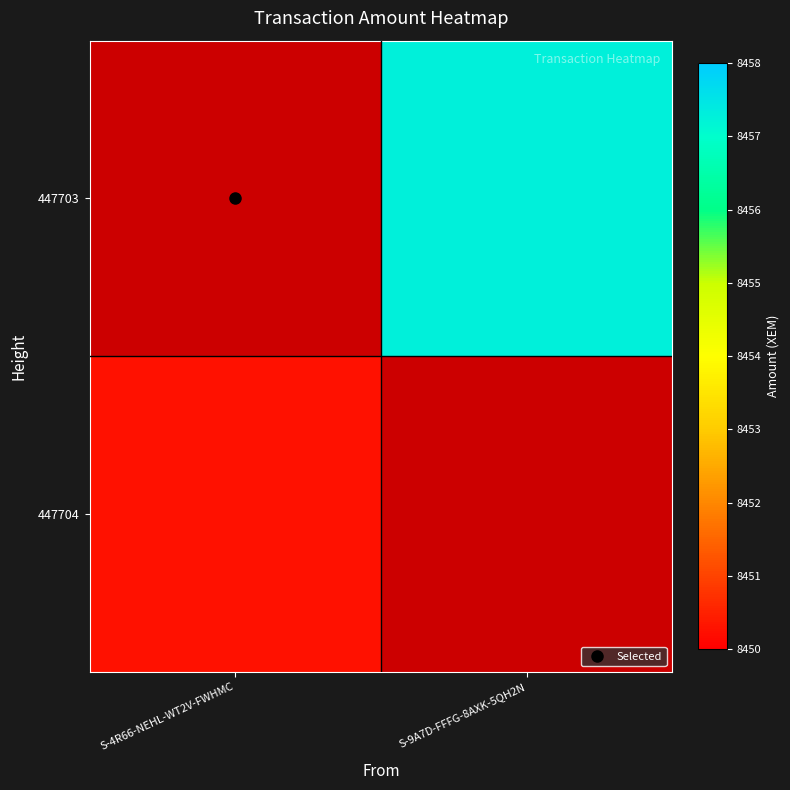

The 447703 series shows 8457.3 at S-9A7D-FFFG-8AXK-5QH2N. True or false?

True